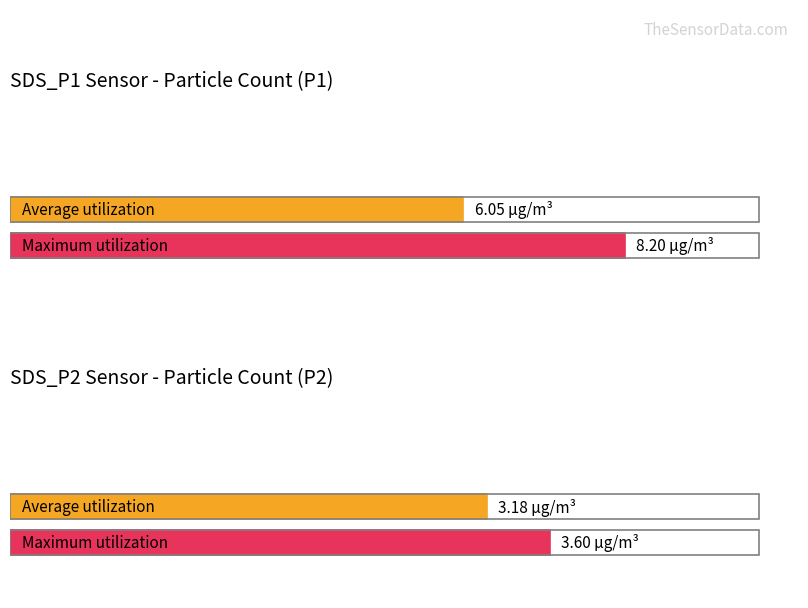

How many bars are there in each group?

2